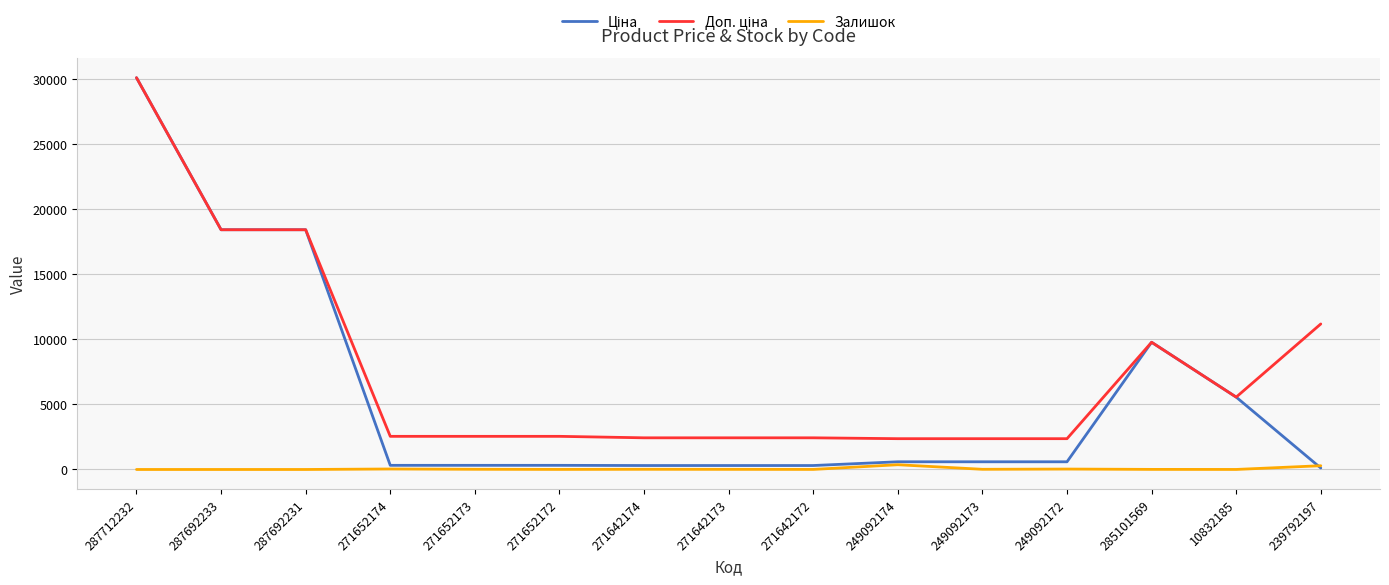

The value of Залишок at 287692233 is 0.0. True or false?

True